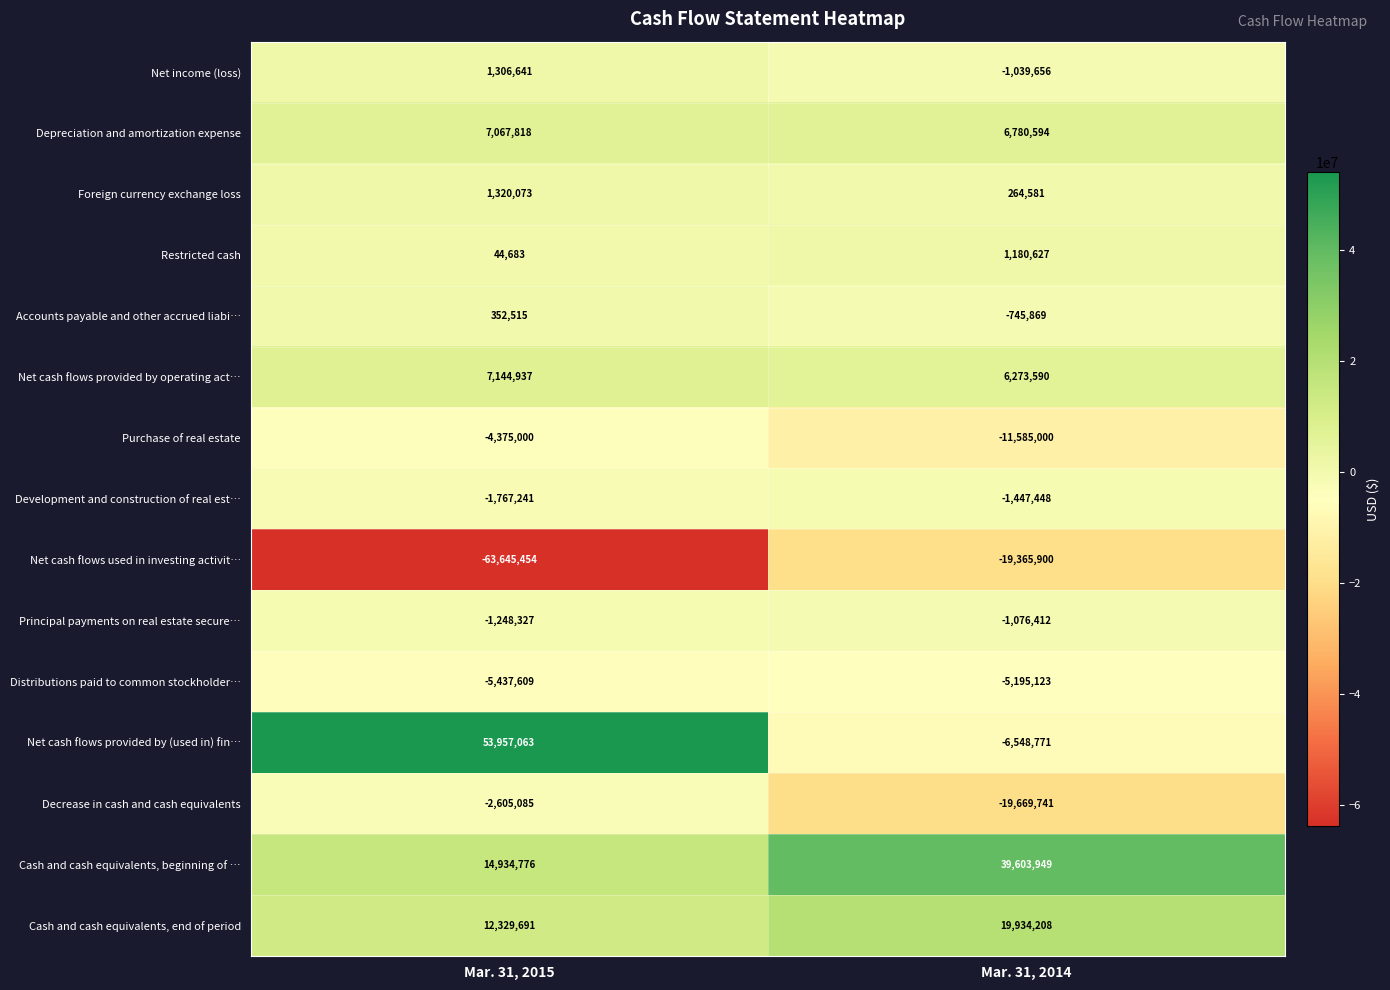

How many categories are shown in the chart?

2